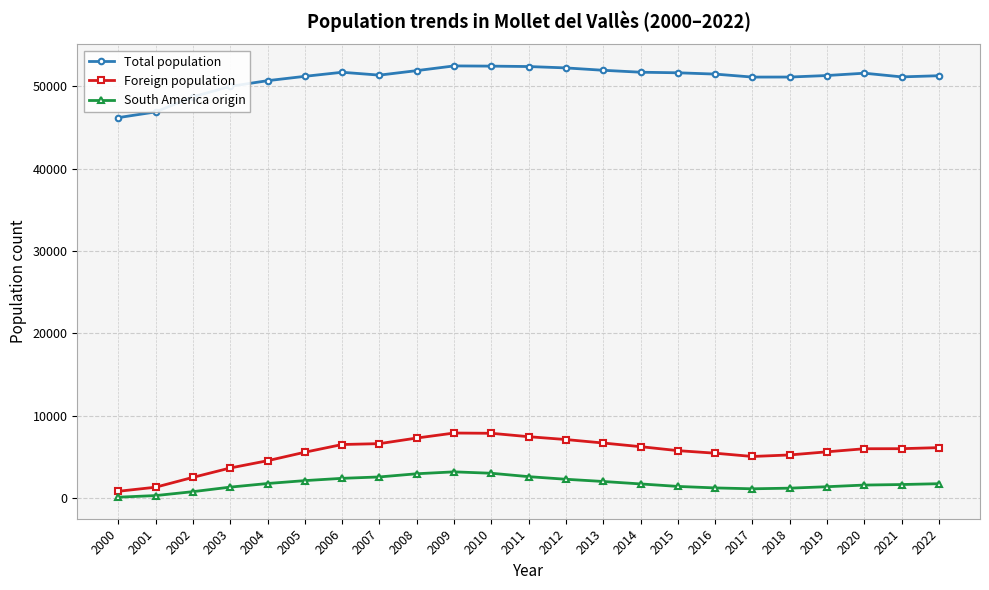

Is this an area chart (filled region under the line)?

No